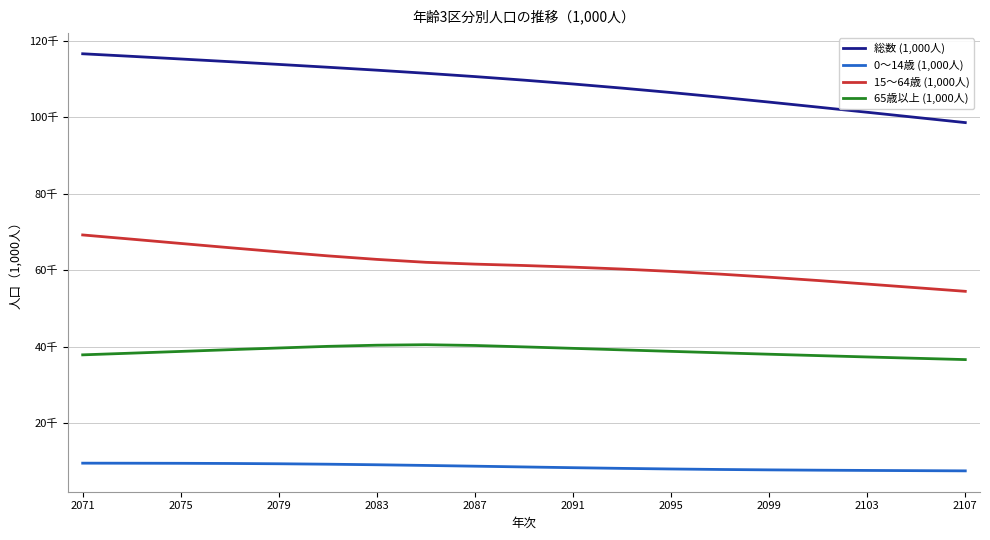

What is the value of the 総数 (1,000人) point at the 17th from the left?

101251.1